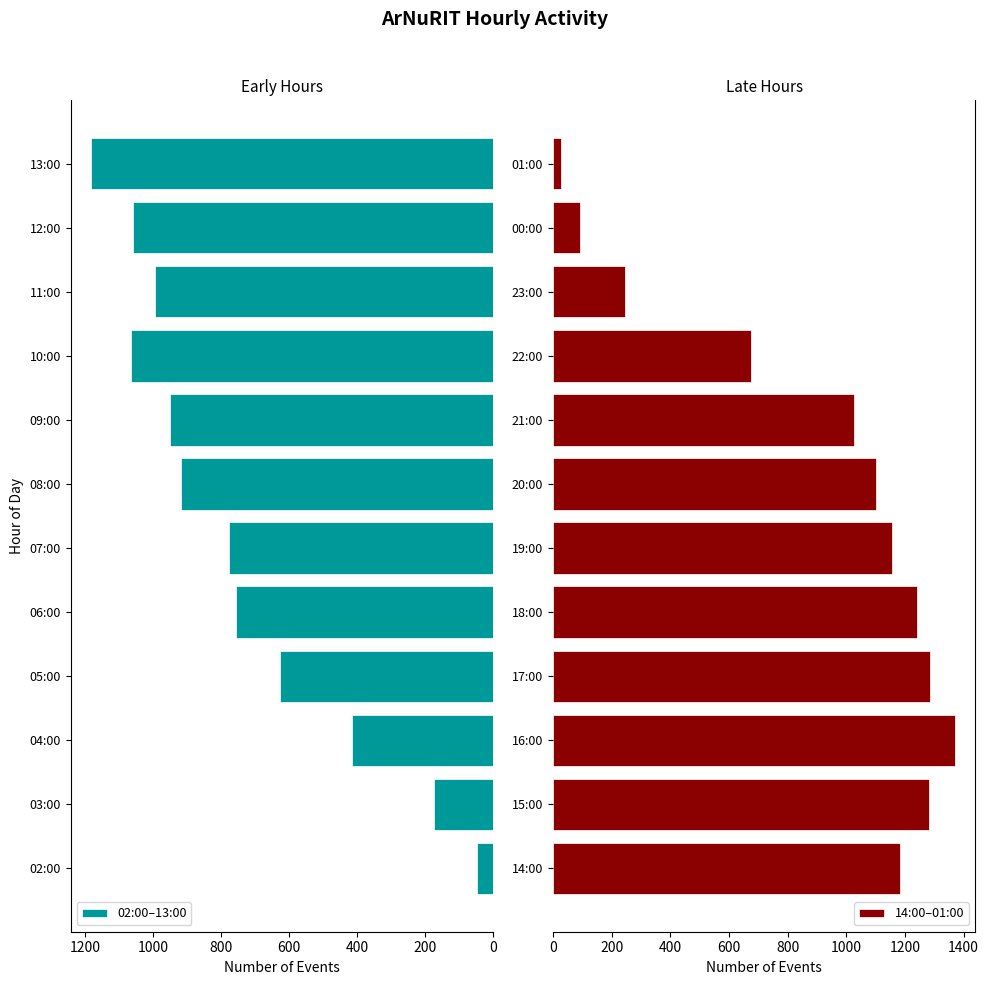

What is the highest value of the 02:00–13:00 series?

1184